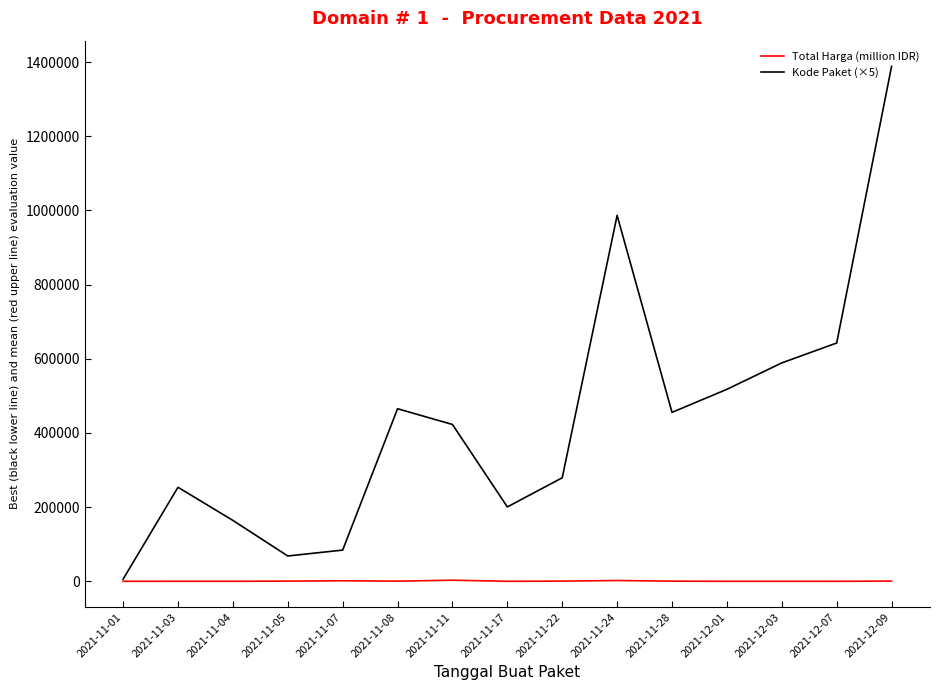

The value of Kode Paket (×5) at 2021-12-07 is 642580.0. True or false?

True